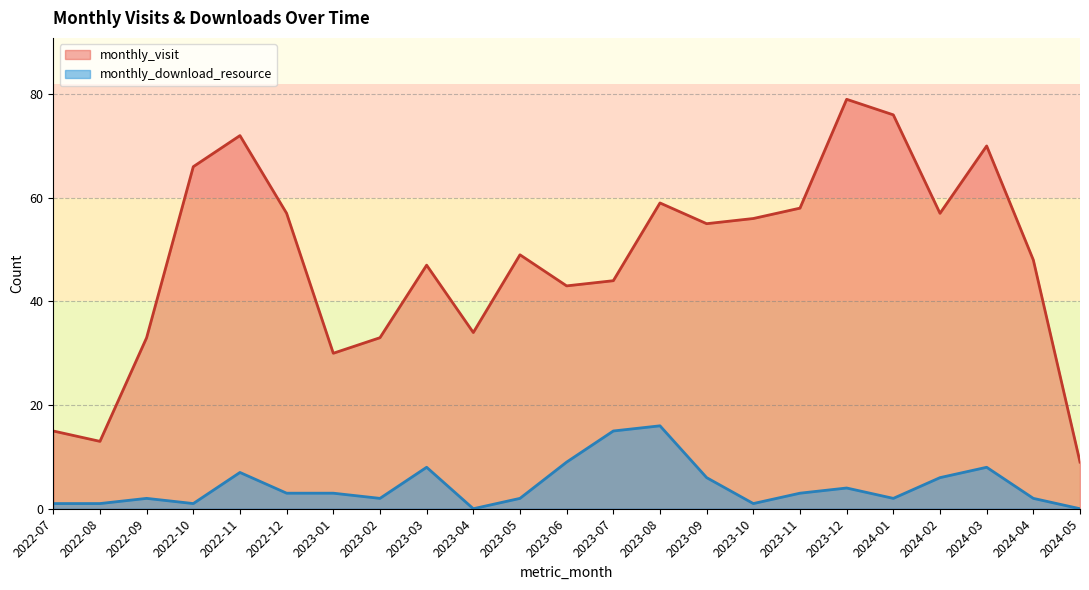

Reading right to left, what are all the values shown in this chart?

monthly_visit: 2024-05=9	2024-04=48	2024-03=70	2024-02=57	2024-01=76	2023-12=79	2023-11=58	2023-10=56	2023-09=55	2023-08=59	2023-07=44	2023-06=43	2023-05=49	2023-04=34	2023-03=47	2023-02=33	2023-01=30	2022-12=57	2022-11=72	2022-10=66	2022-09=33	2022-08=13	2022-07=15
monthly_download_resource: 2024-05=0	2024-04=2	2024-03=8	2024-02=6	2024-01=2	2023-12=4	2023-11=3	2023-10=1	2023-09=6	2023-08=16	2023-07=15	2023-06=9	2023-05=2	2023-04=0	2023-03=8	2023-02=2	2023-01=3	2022-12=3	2022-11=7	2022-10=1	2022-09=2	2022-08=1	2022-07=1